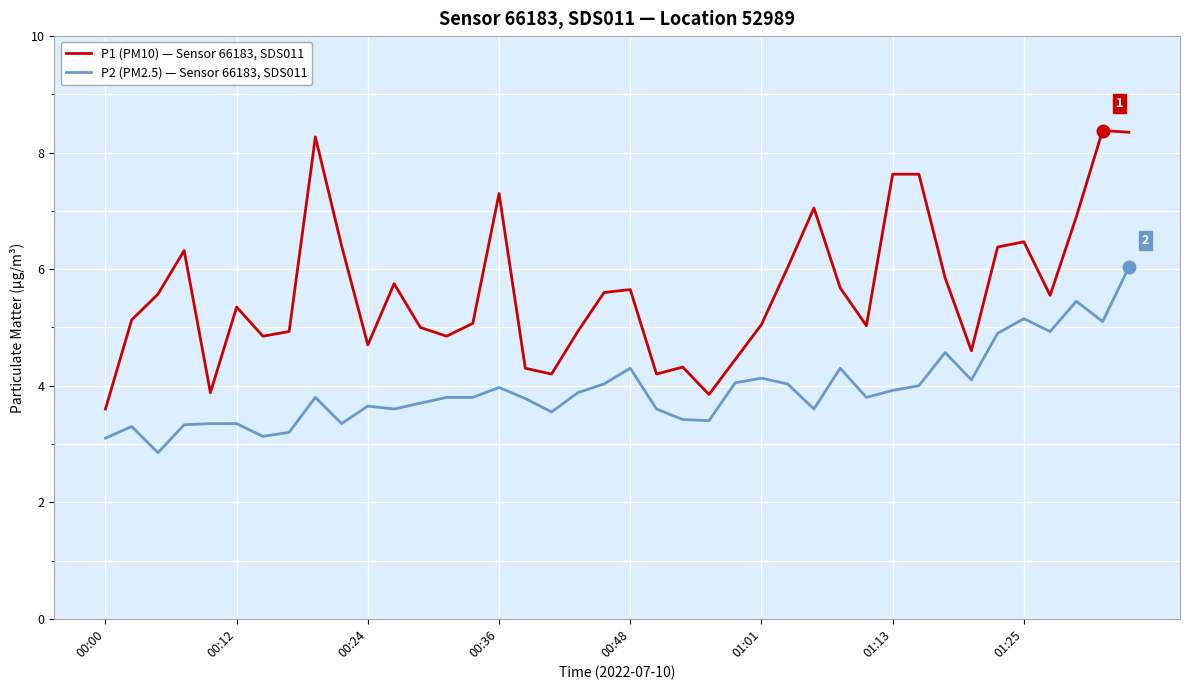

What is the highest value of the P1 (PM10) — Sensor 66183, SDS011 series?

8.4